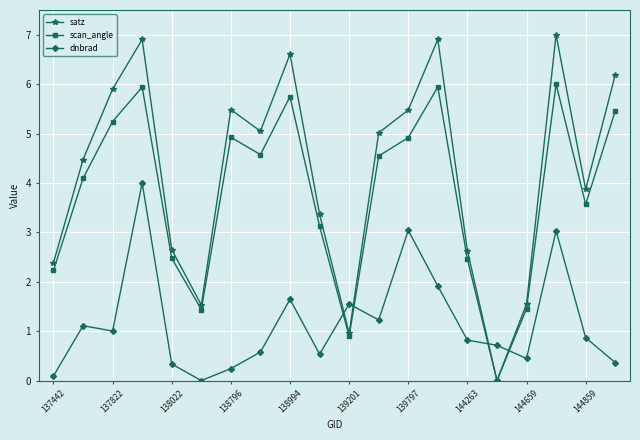

How many data points in satz are above 5?

10